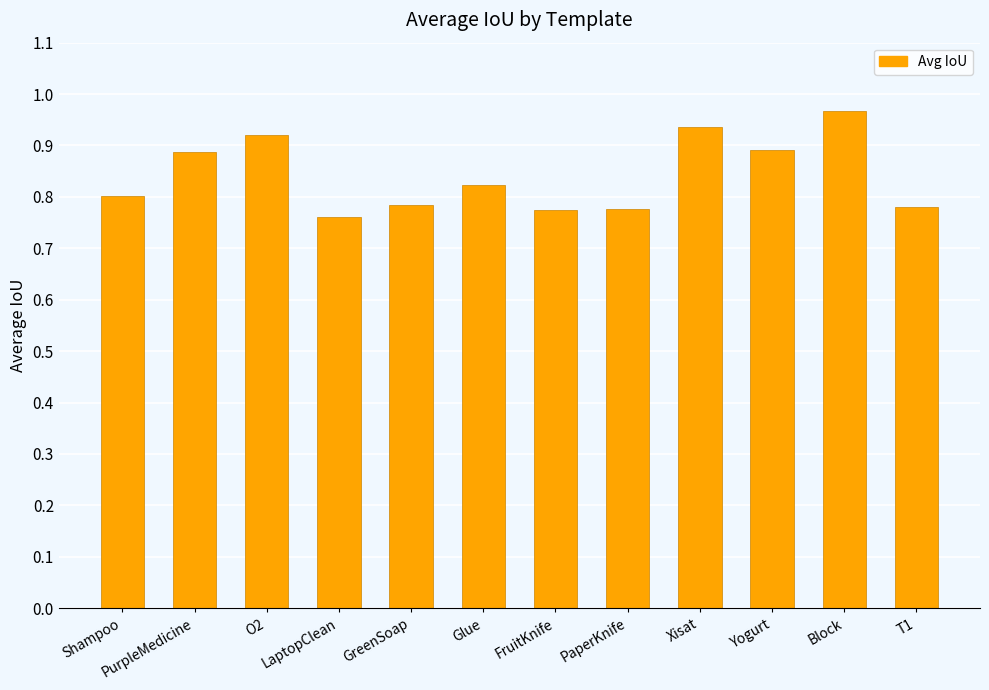

Is it true that the value at Yogurt is 0.9?

True